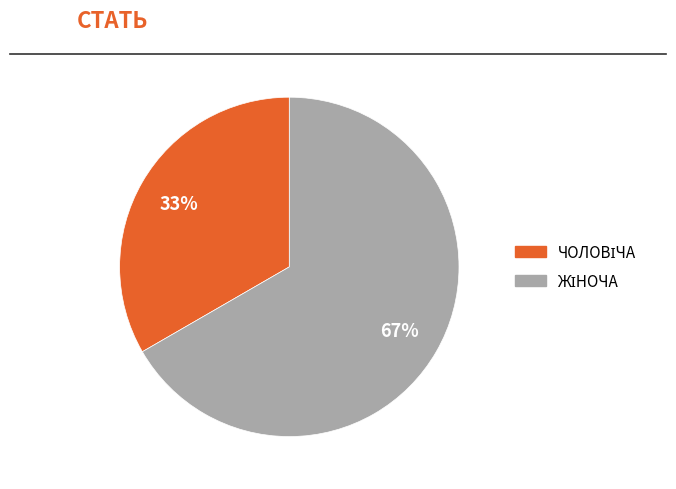

Does any single category account for the majority?

Yes